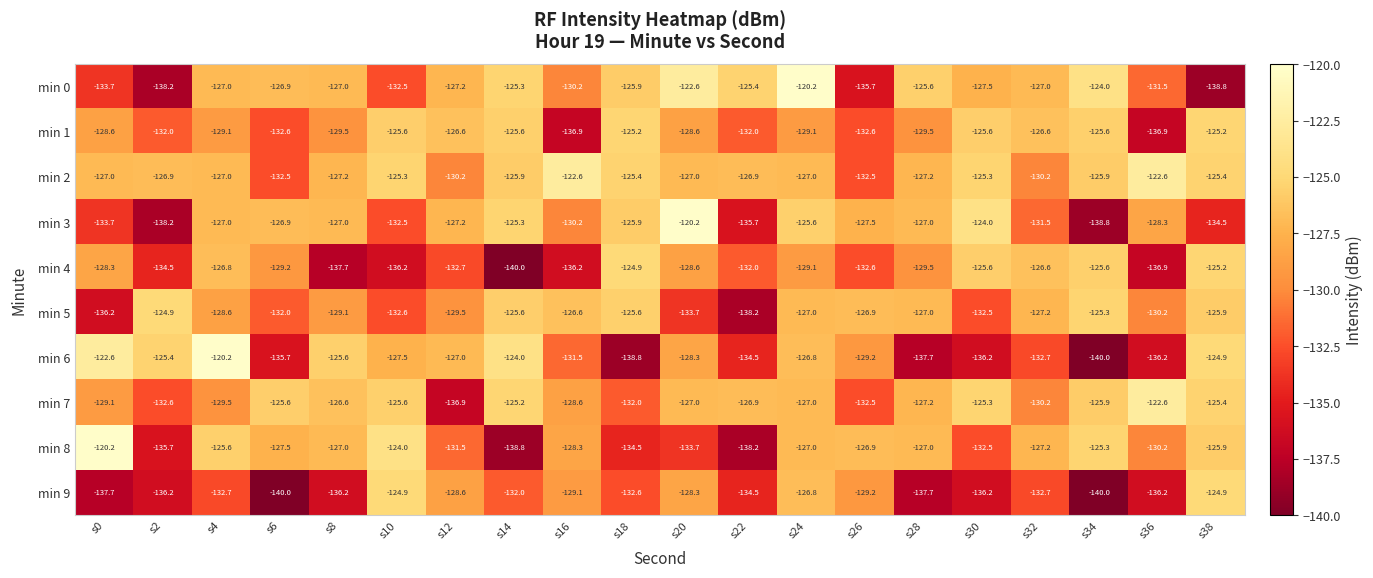

True or false: min 4 has a value of -129.2 at s6.

True